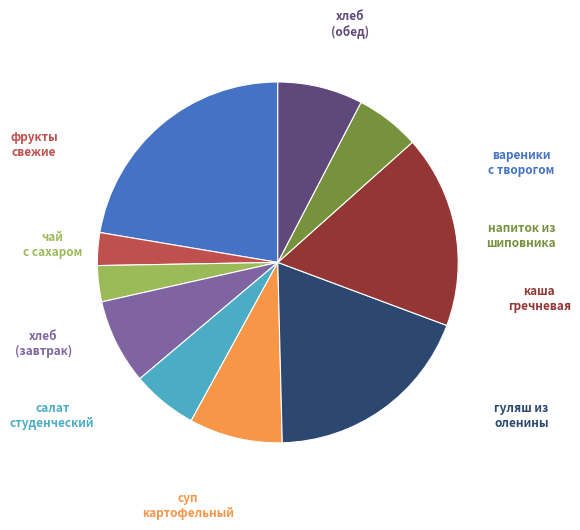

Is there any slice that represents more than half of the pie?

No